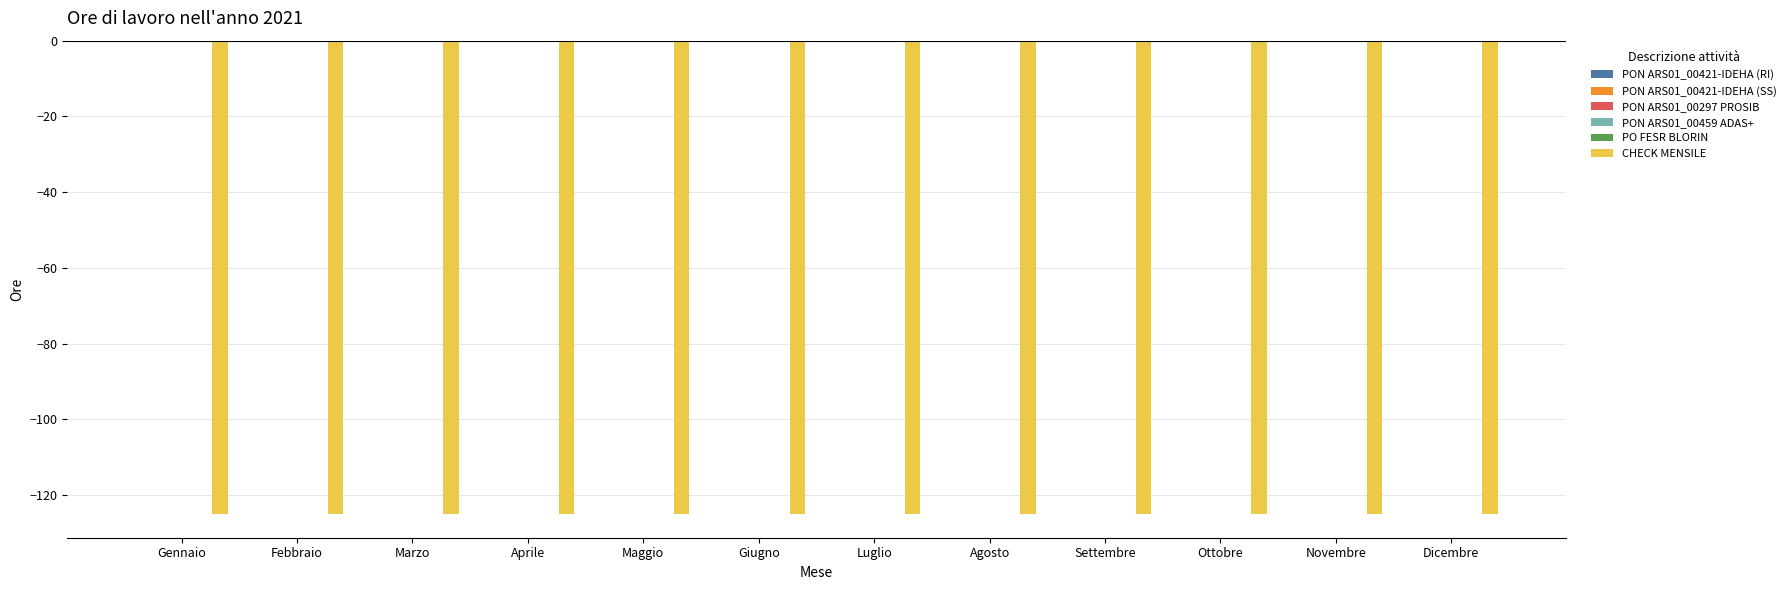

At how many categories does at least one series exceed -47?

12